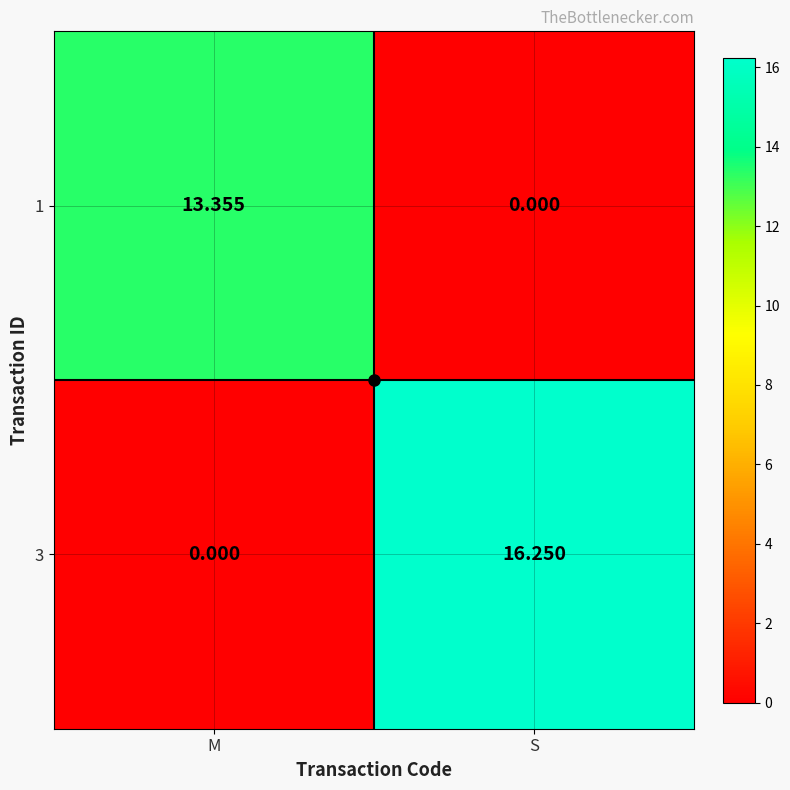

How many values in the 1 series exceed 13?

1